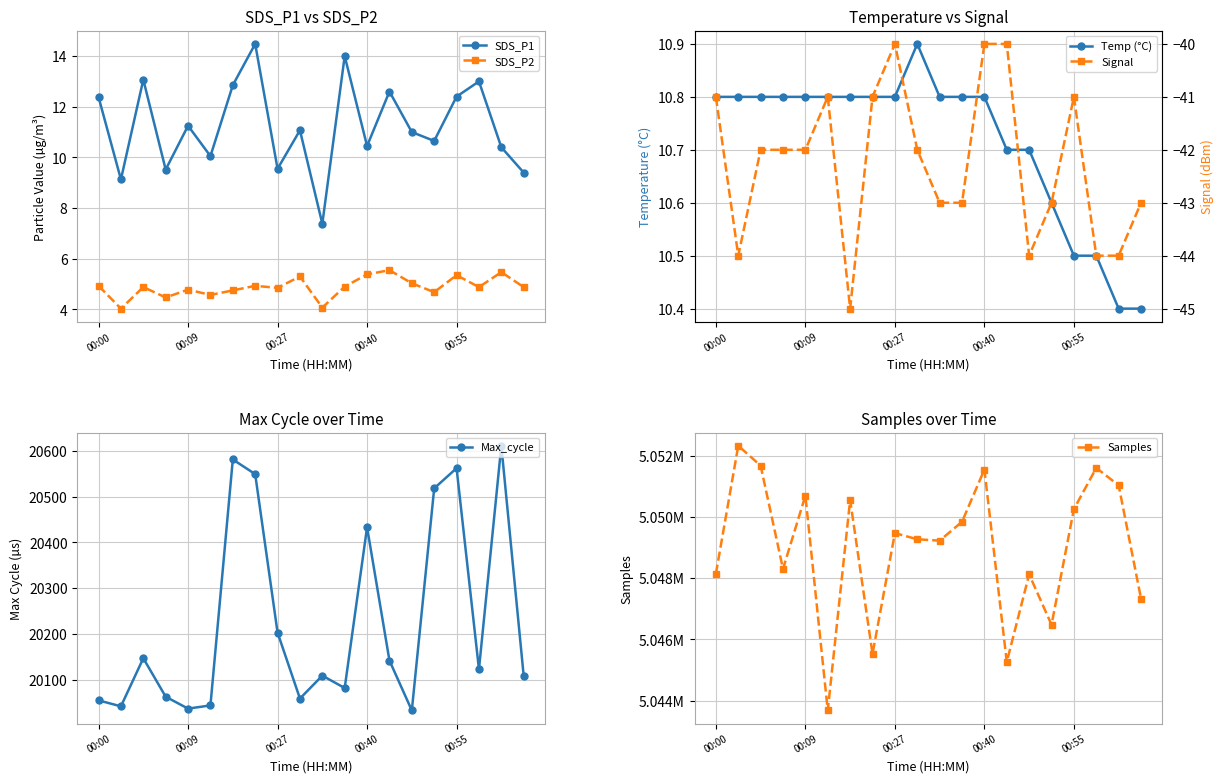

True or false: SDS_P1 and SDS_P2 cross at least once.

False